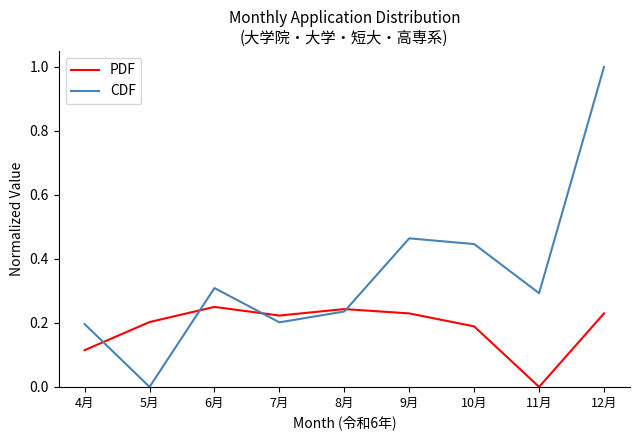

Does the chart display data point markers on the line(s)?

No